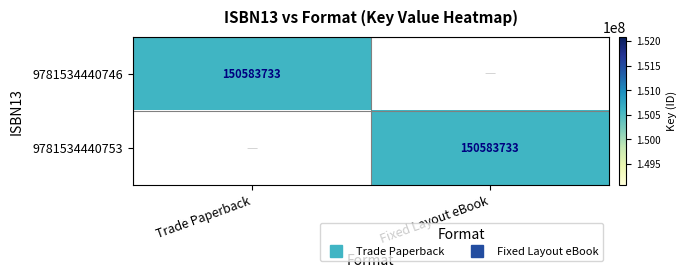

How many values in 9781534440753 are above zero?

1